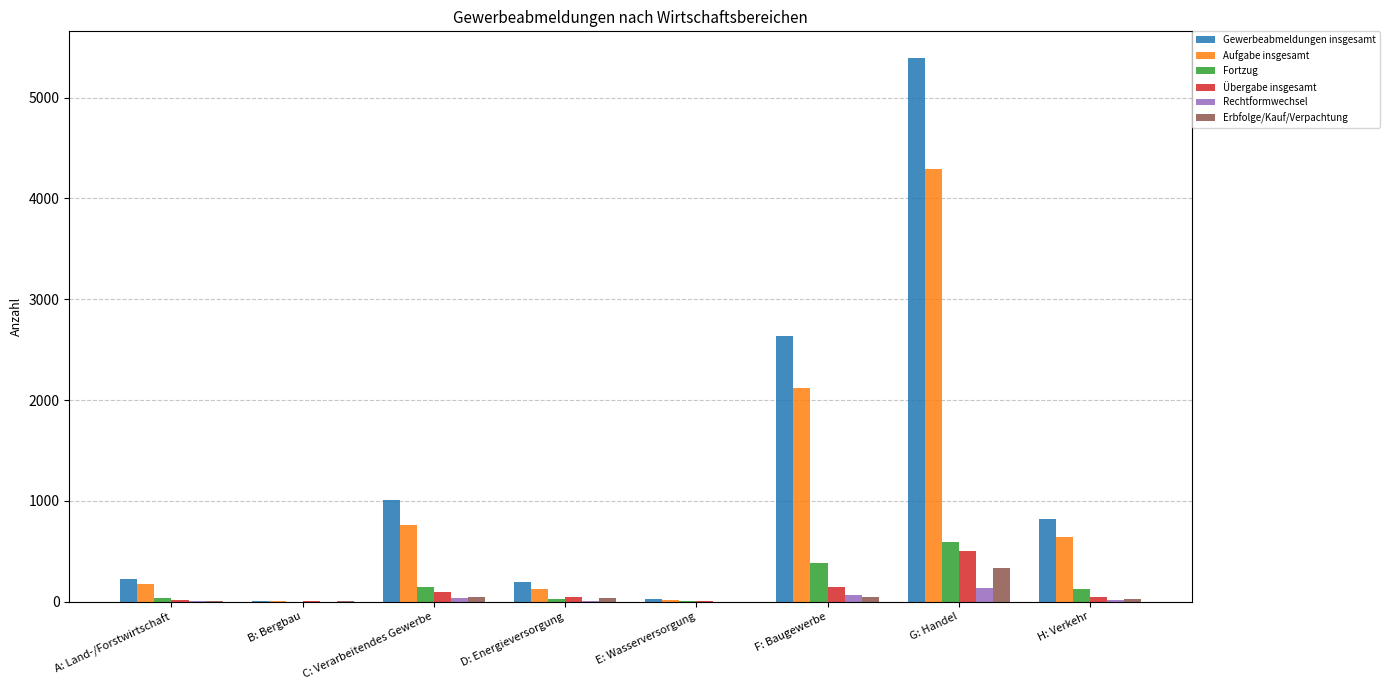

What value does the Erbfolge/Kauf/Verpachtung series have at E: Wasserversorgung?

1